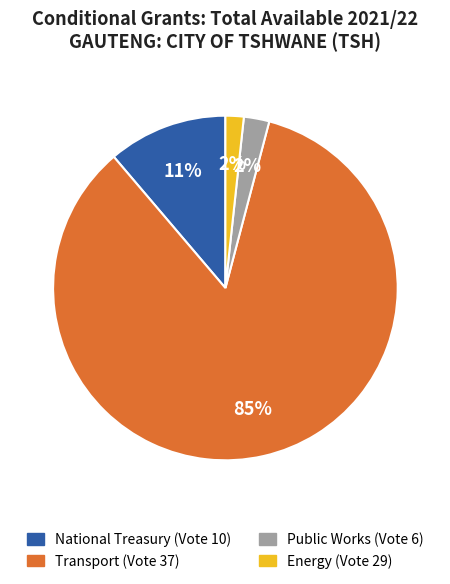

To the nearest percent, what is the average slice percentage?

25%